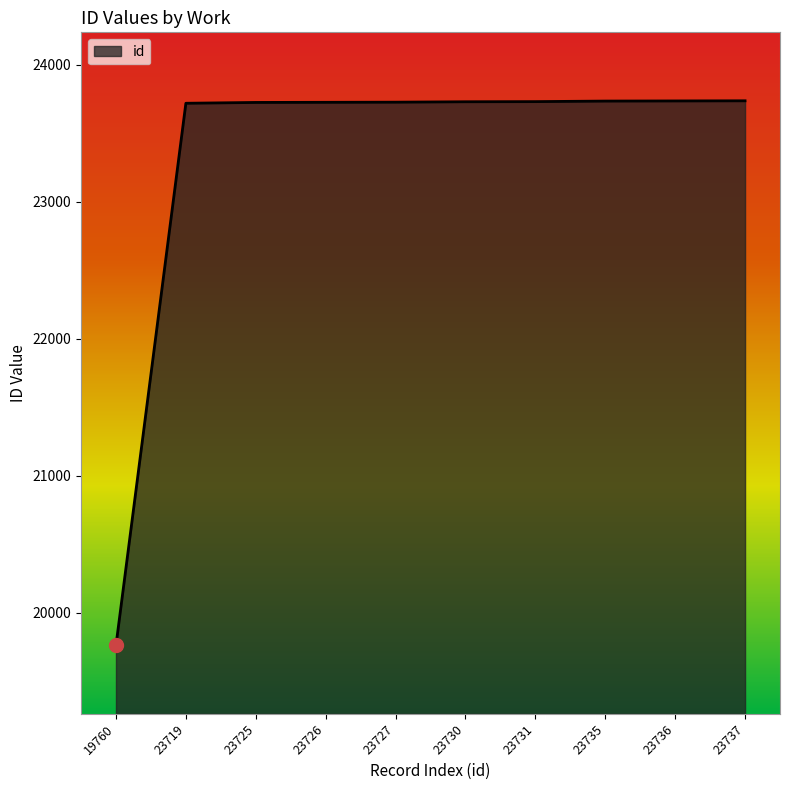

What is the ratio of the value at 23719 to the value at 23725?

1.0